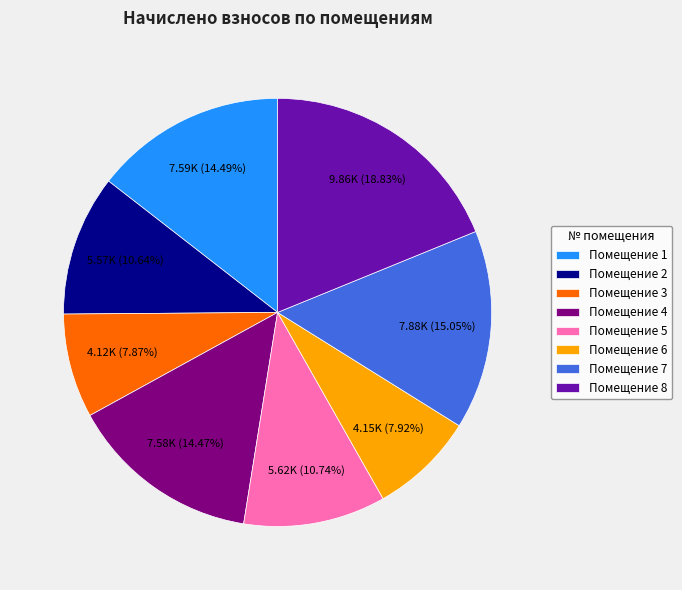

Count the number of slices in the pie.

8